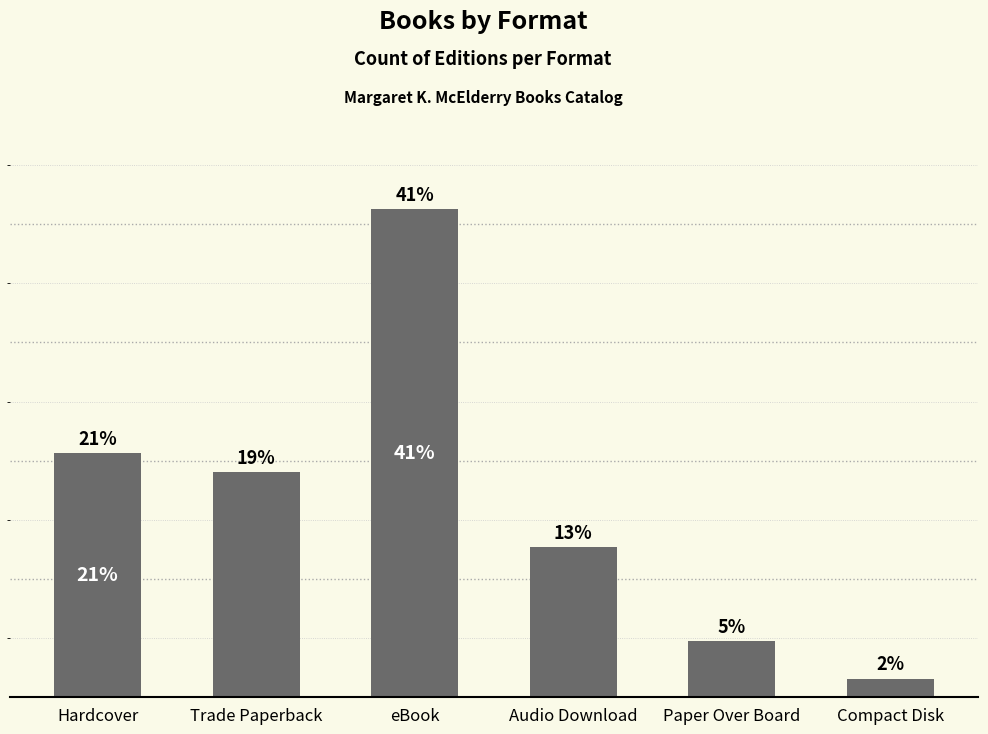

At which category does the chart reach its minimum across all series?

Compact Disk